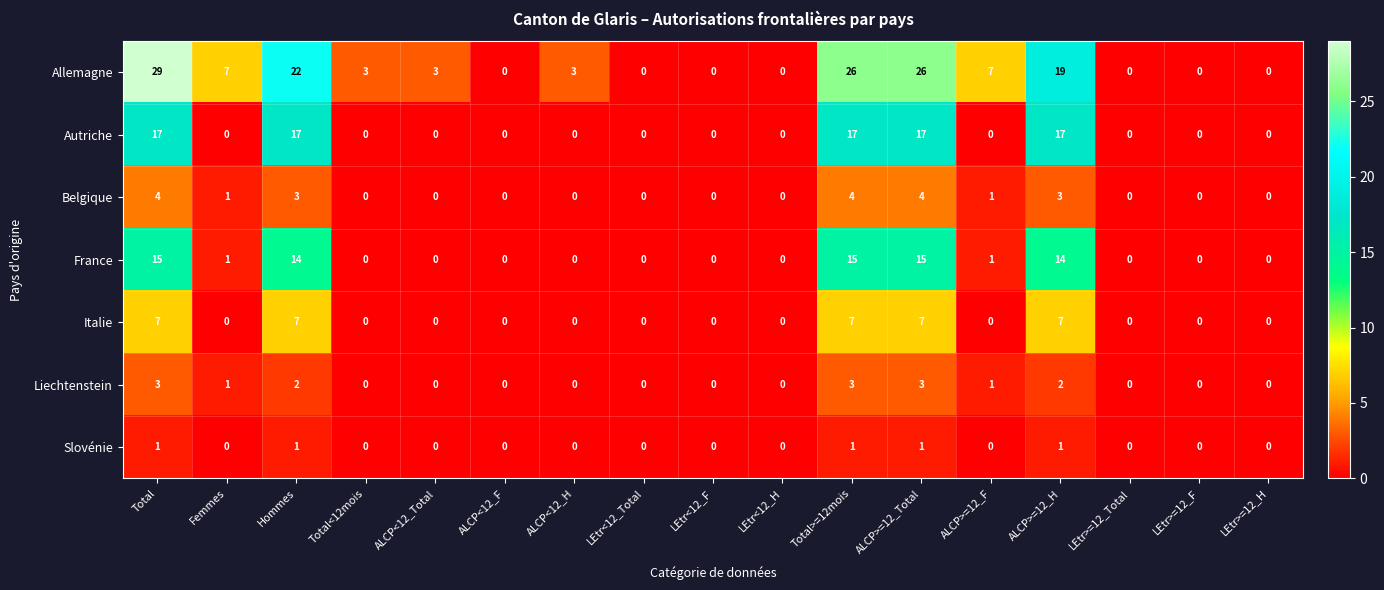

Rank the series at Total>=12mois from lowest to highest value.

Slovénie, Liechtenstein, Belgique, Italie, France, Autriche, Allemagne